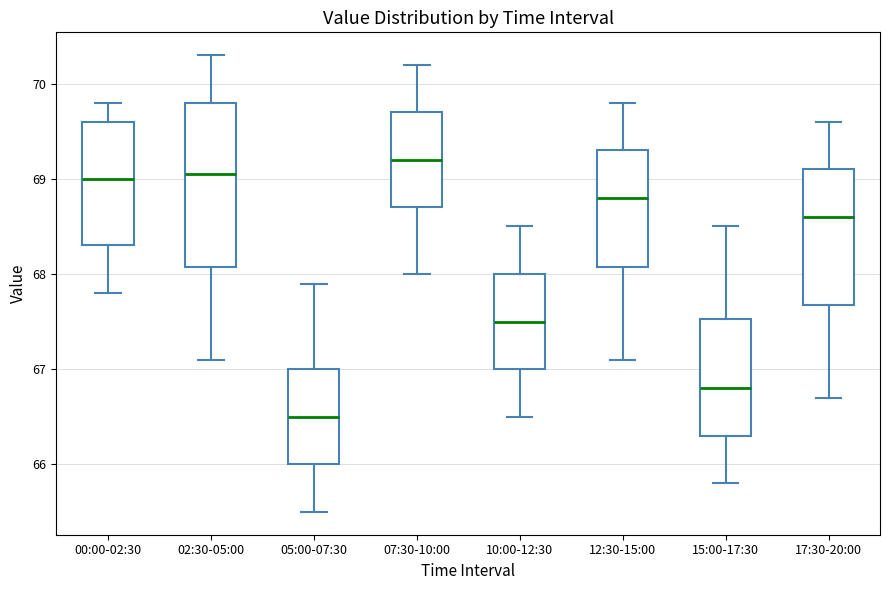

Reading left to right, read every box against the y-axis: the position of its median line, the range the box covers, and the ends of its whiskers. The values are not printed on the chart, so give them approximately, as read against the axis.

00:00-02:30: median 69.0, box 68.3 to 69.6, whiskers 67.8 to 69.8
02:30-05:00: median 69.1, box 68.1 to 69.8, whiskers 67.1 to 70.3
05:00-07:30: median 66.5, box 66.0 to 67.0, whiskers 65.5 to 67.9
07:30-10:00: median 69.2, box 68.7 to 69.7, whiskers 68.0 to 70.2
10:00-12:30: median 67.5, box 67.0 to 68.0, whiskers 66.5 to 68.5
12:30-15:00: median 68.8, box 68.1 to 69.3, whiskers 67.1 to 69.8
15:00-17:30: median 66.8, box 66.3 to 67.5, whiskers 65.8 to 68.5
17:30-20:00: median 68.6, box 67.7 to 69.1, whiskers 66.7 to 69.6